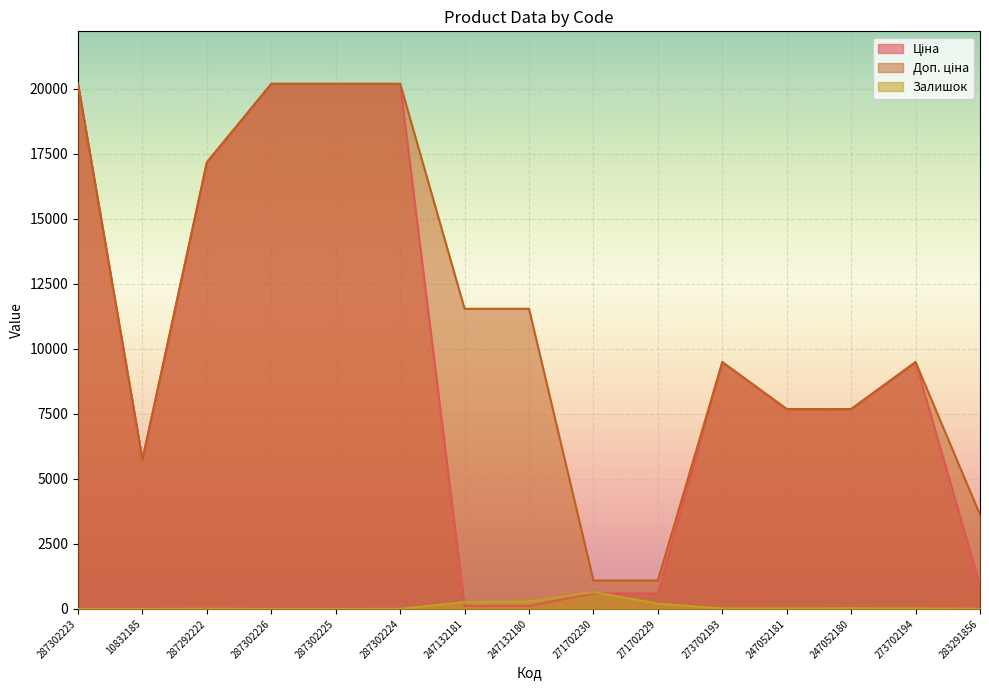

Rank the series at 287302226 from lowest to highest value.

Залишок, Ціна, Доп. ціна